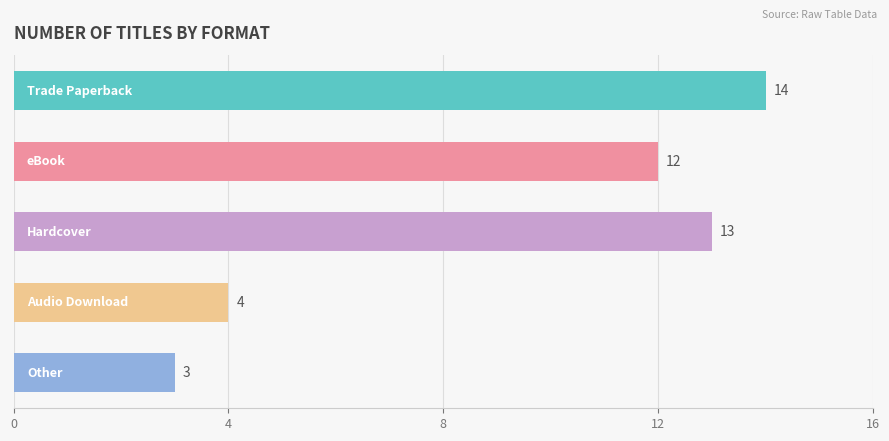

Read the value at Other, to the nearest 5.

5